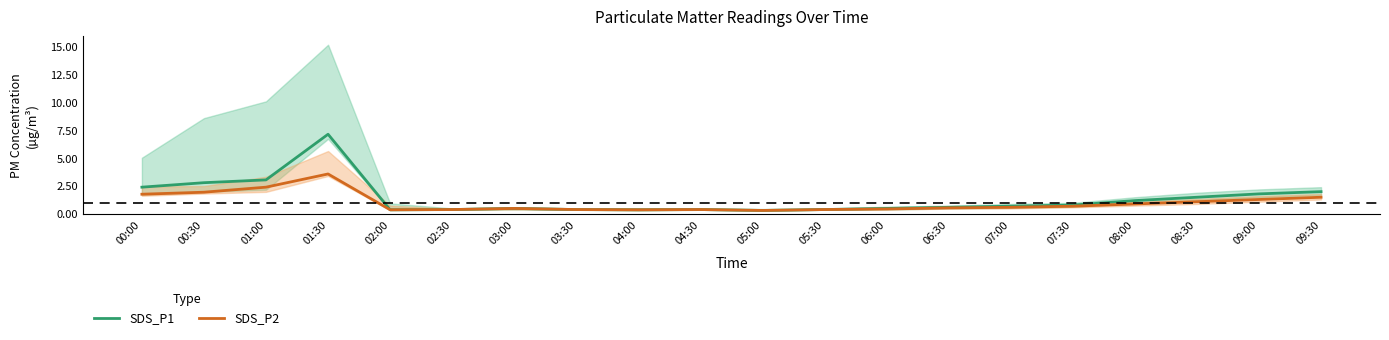

At which label is SDS_P1 closest to 3?

01:00